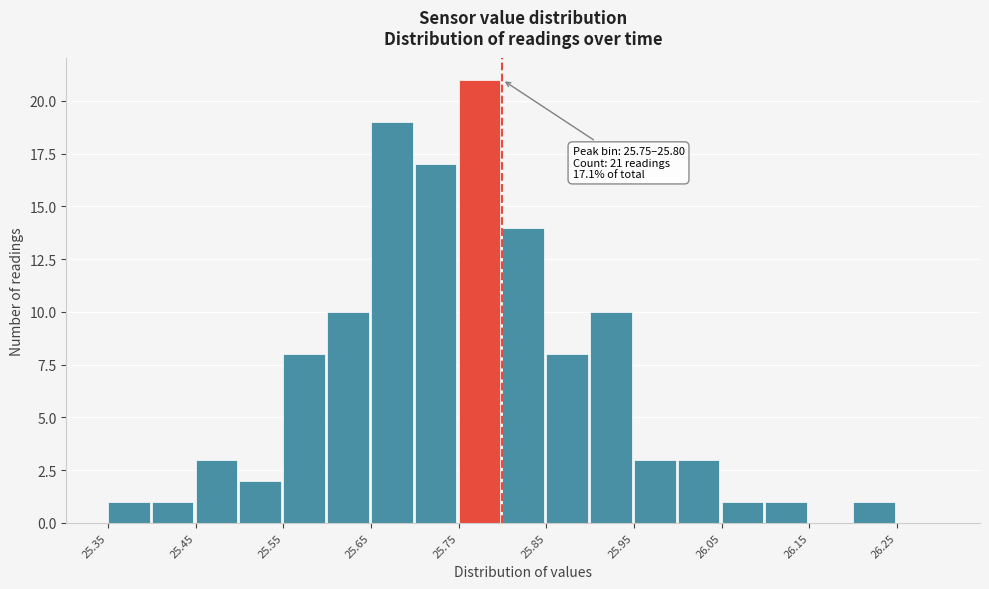

Which range on the x-axis has the tallest bar?

25.75 to 25.80